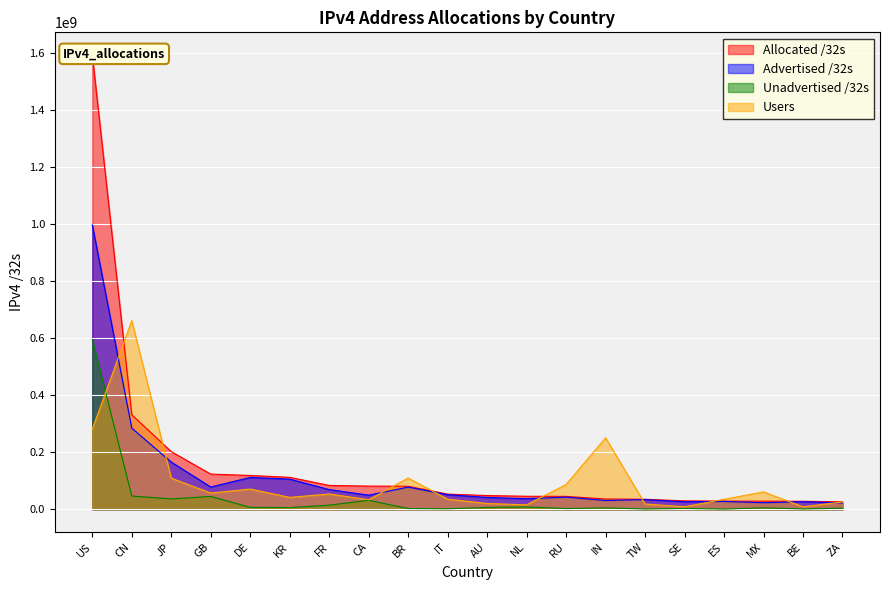

What is the greatest value displayed?

1594543872